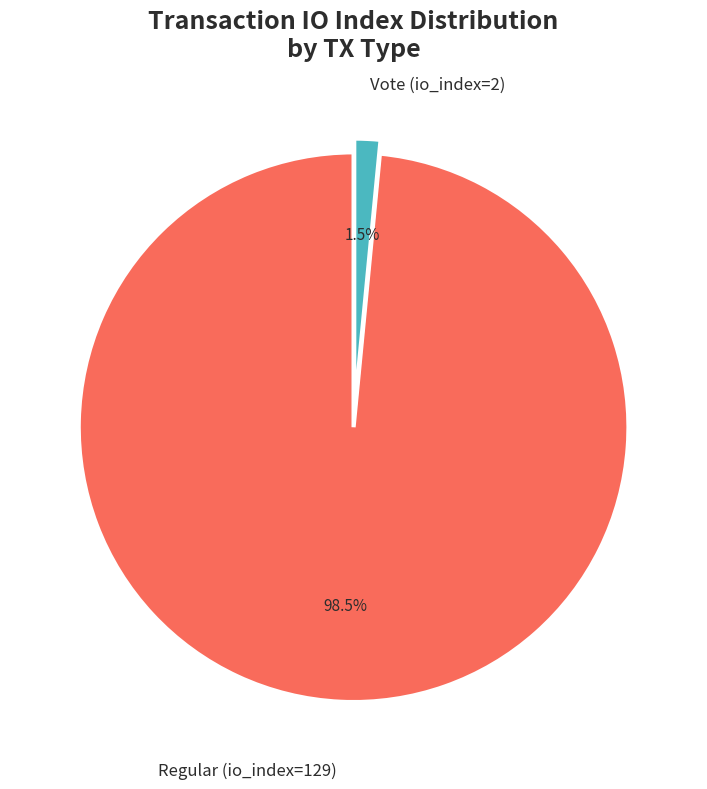

Does any single category account for the majority?

Yes